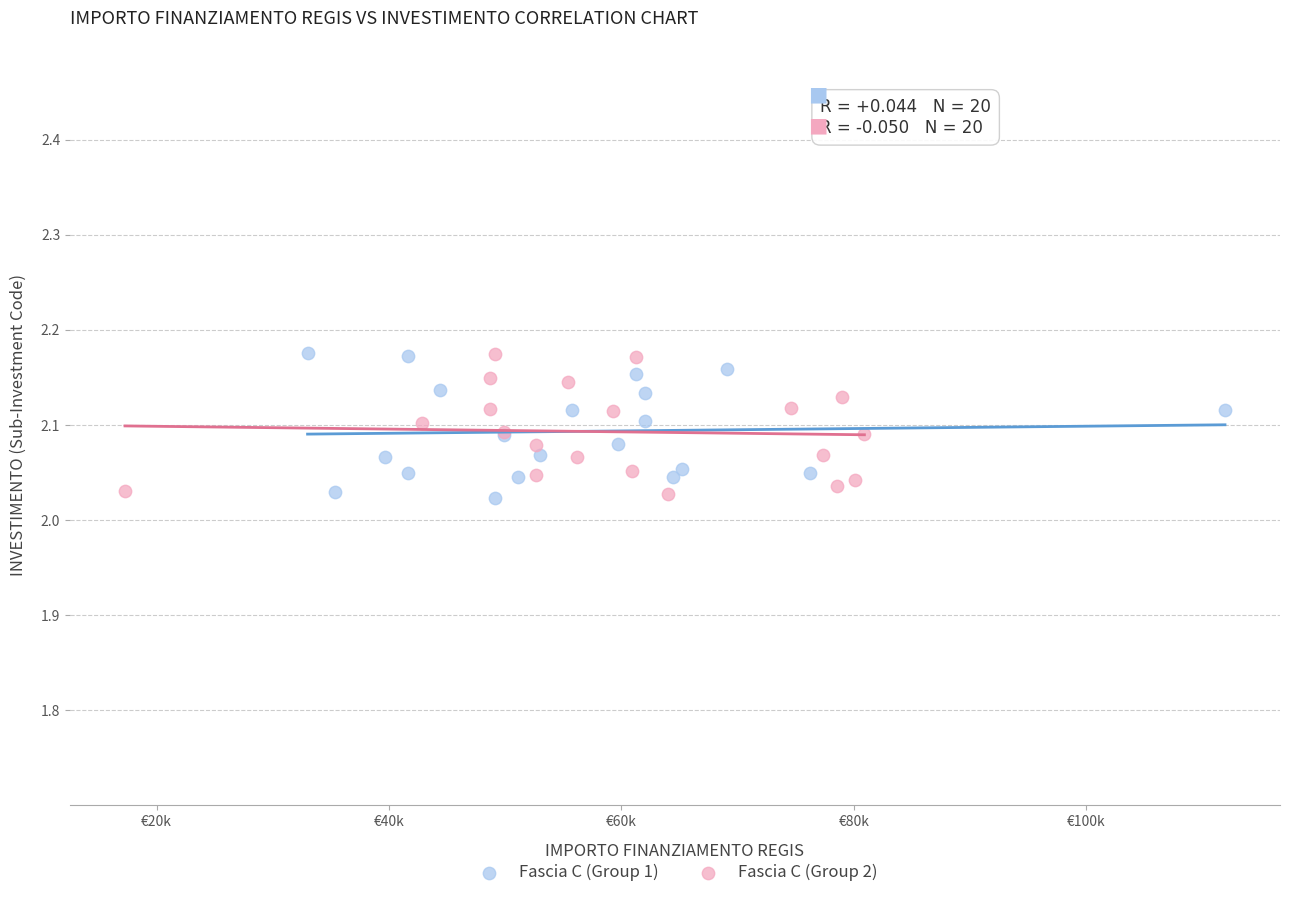

What are all the series names shown in the legend?

Fascia C (Group 1), Fascia C (Group 2)